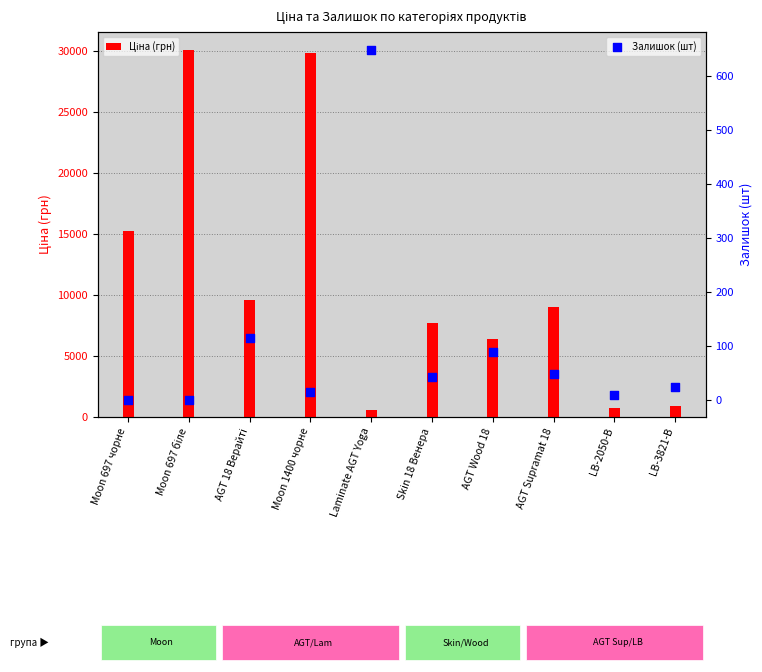

Which series has the largest Y range (max minus min)?

Ціна (грн)